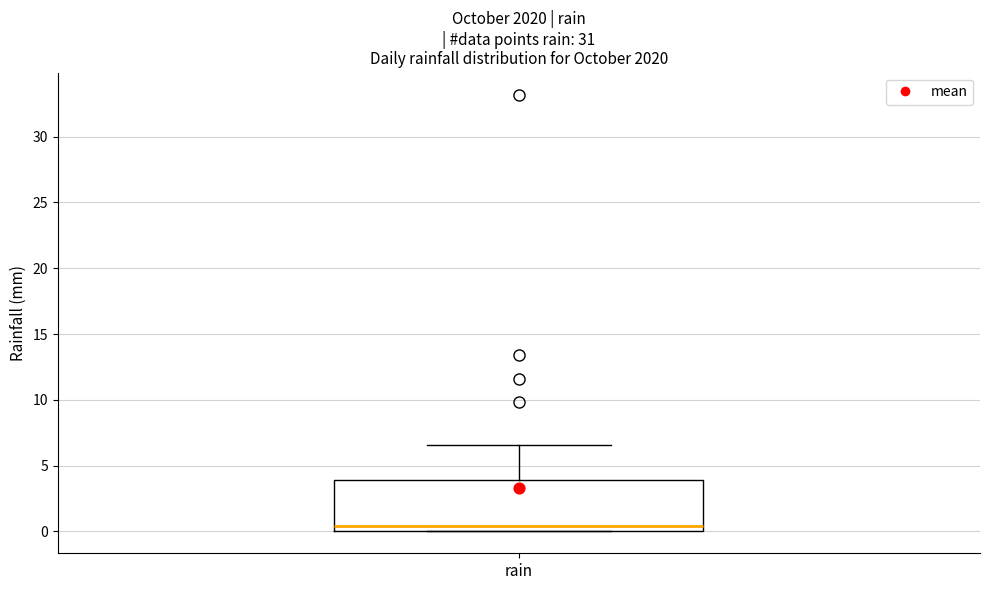

Where does the median line of the box for rain sit on the y-axis? The values are not printed on the chart, so give them approximately, as read against the axis.

0.5